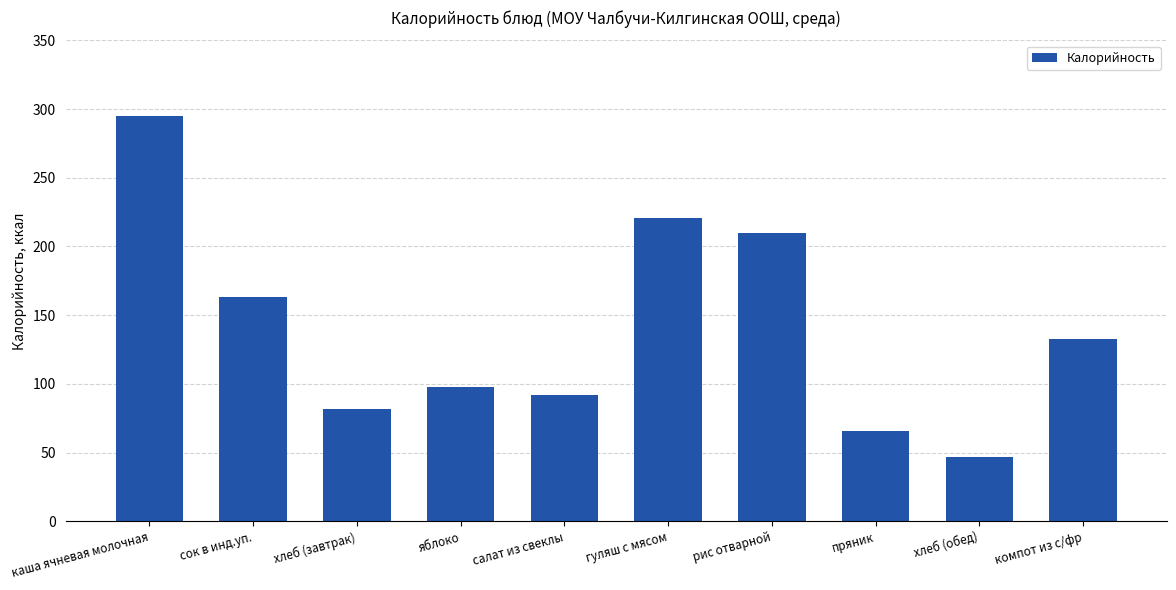

Which label corresponds to the largest value in the chart?

каша ячневая молочная